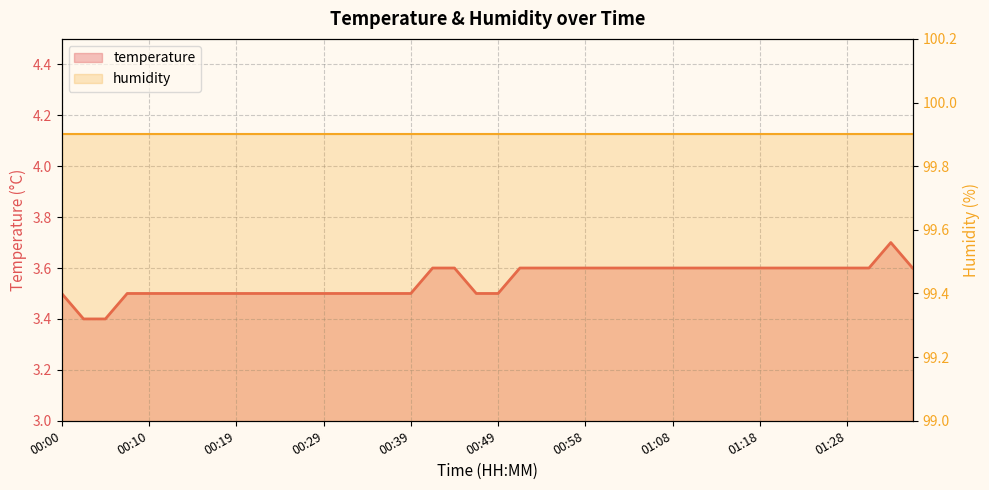

What is the minimum value for humidity?

99.9